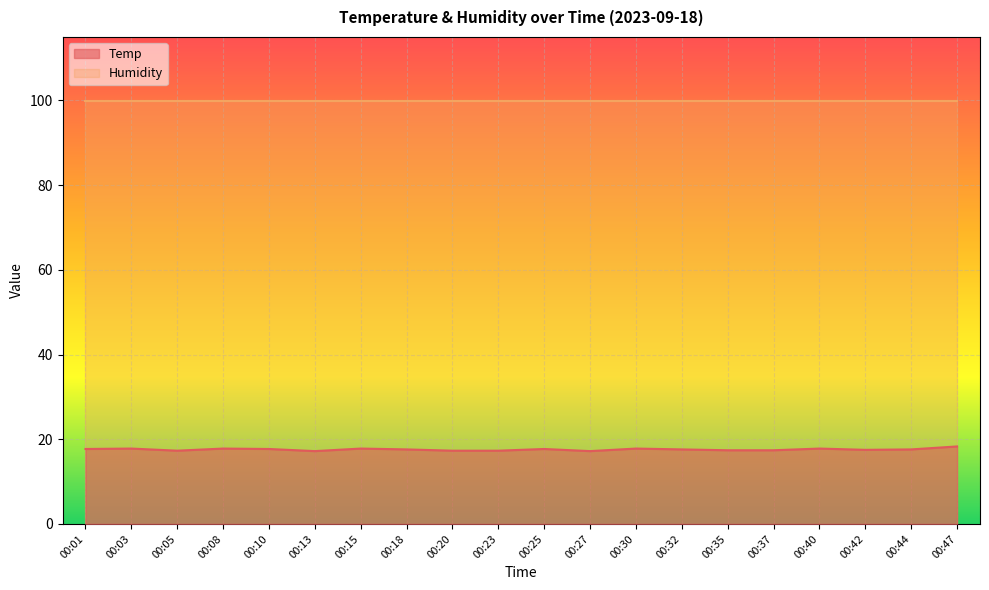

How many points are higher than both their immediate neighbors (excluding endpoints)?

6